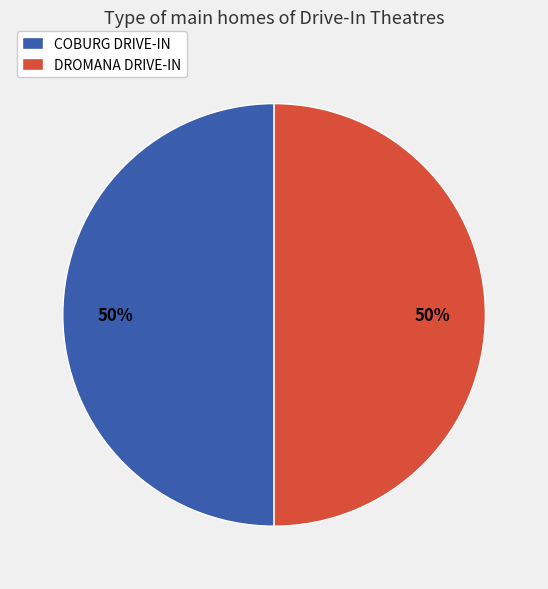

To the nearest percent, what portion does COBURG DRIVE-IN represent?

50%